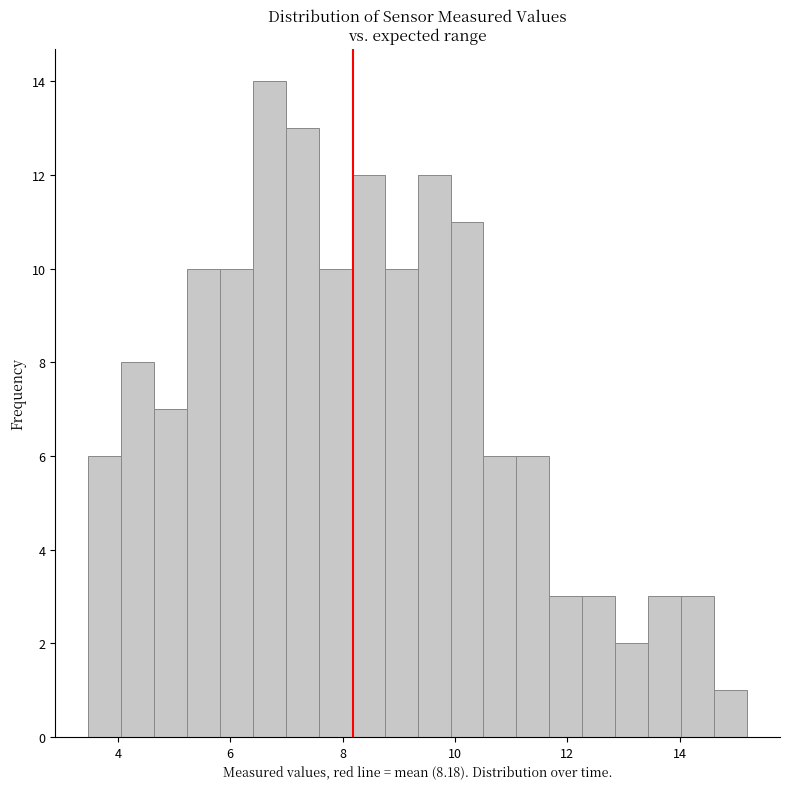

Read against the x-axis, roughly where is the centre of the tallest bar?

6.6